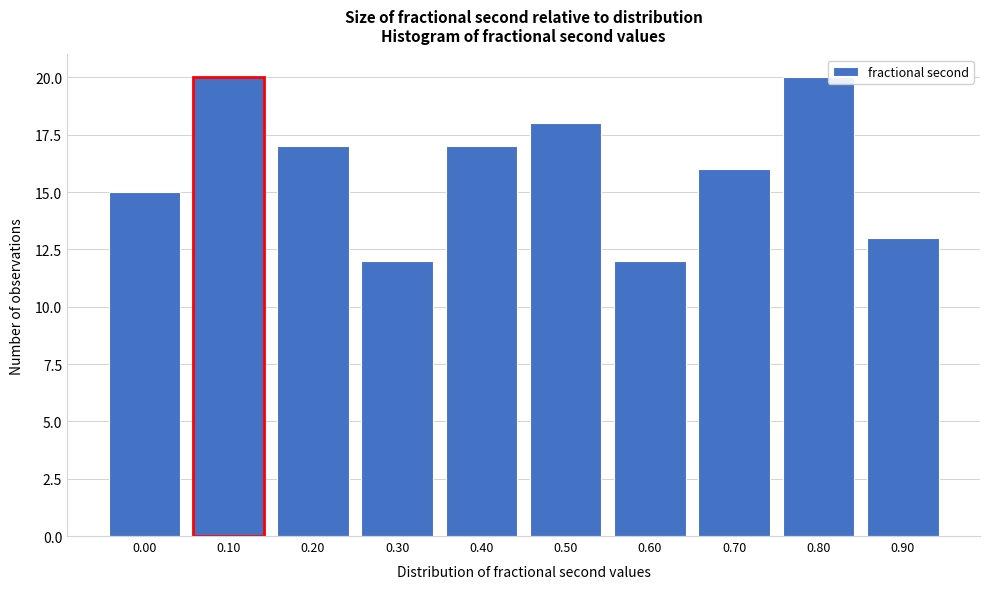

Reading left to right, what are all the values shown in this chart?

15	20	17	12	17	18	12	16	20	13